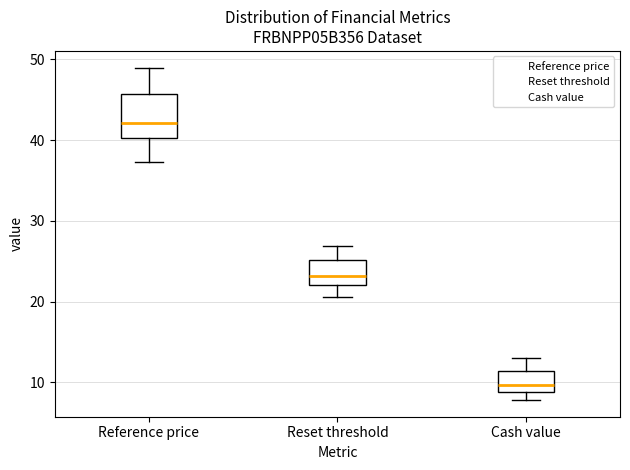

Which box's median line is the lowest?

Cash value